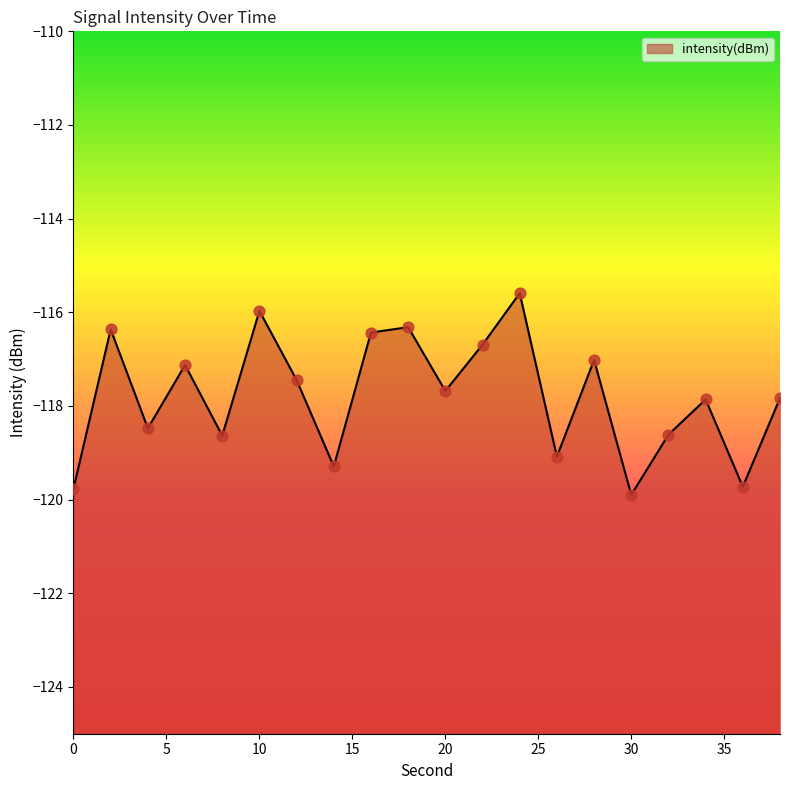

Between 14 and 16, which is larger?

16